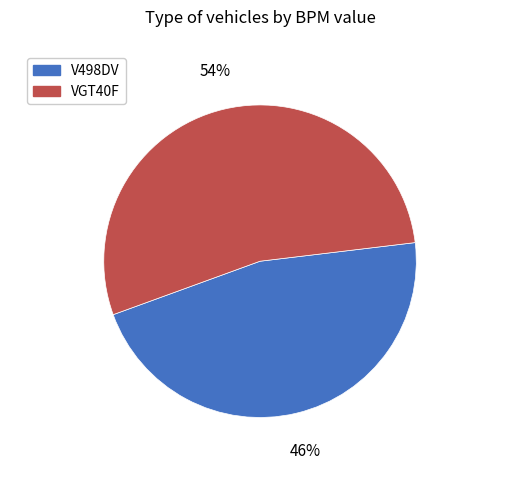

Is there any slice that represents more than half of the pie?

Yes